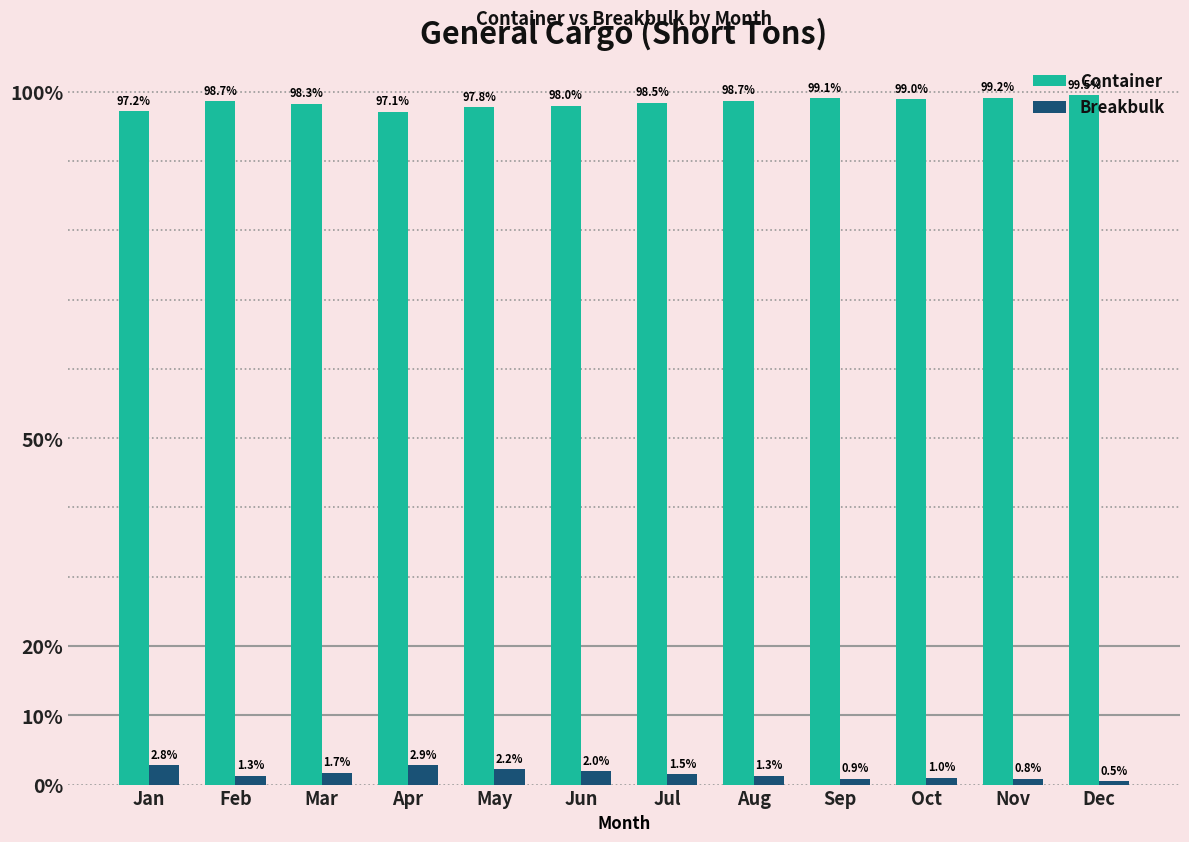

Which category has the highest value in the Breakbulk series?

Apr